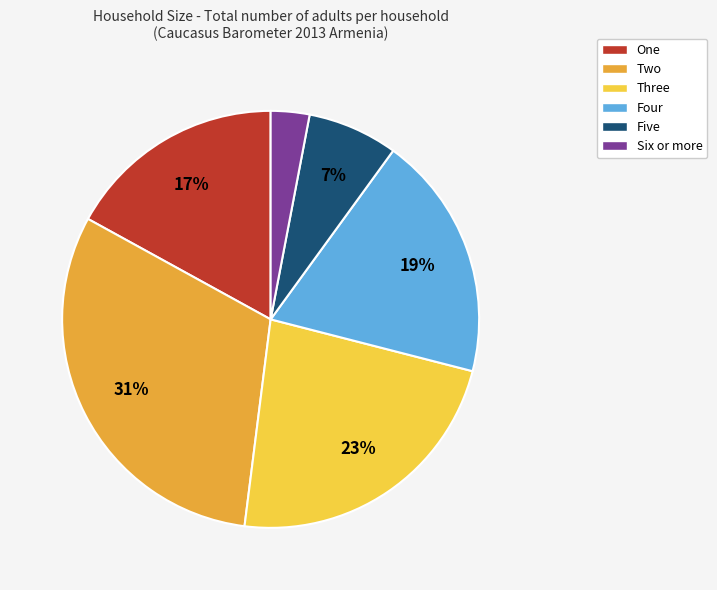

Which has a higher value, Three or Five?

Three